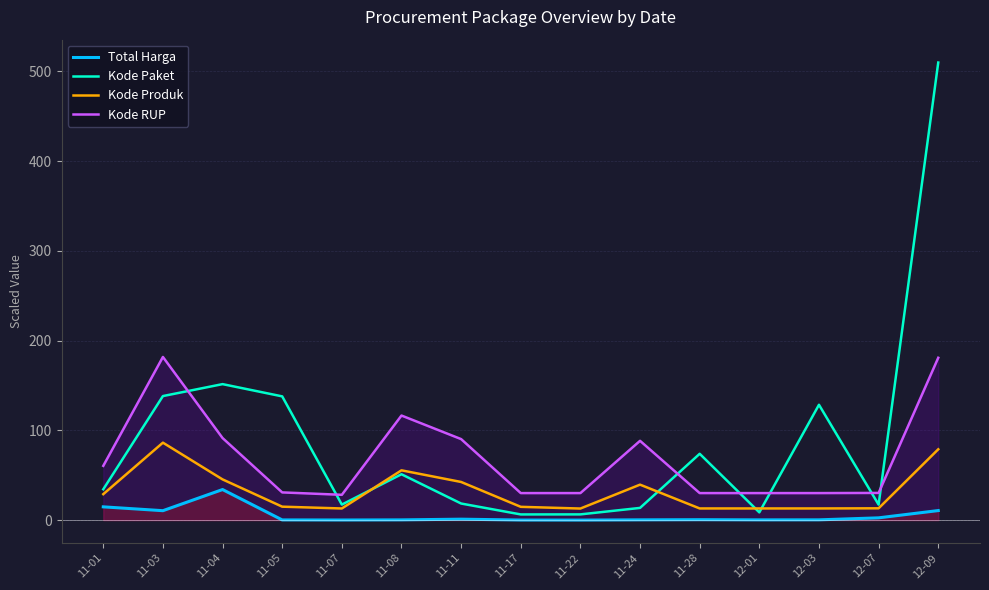

How many lines are shown in the chart?

4